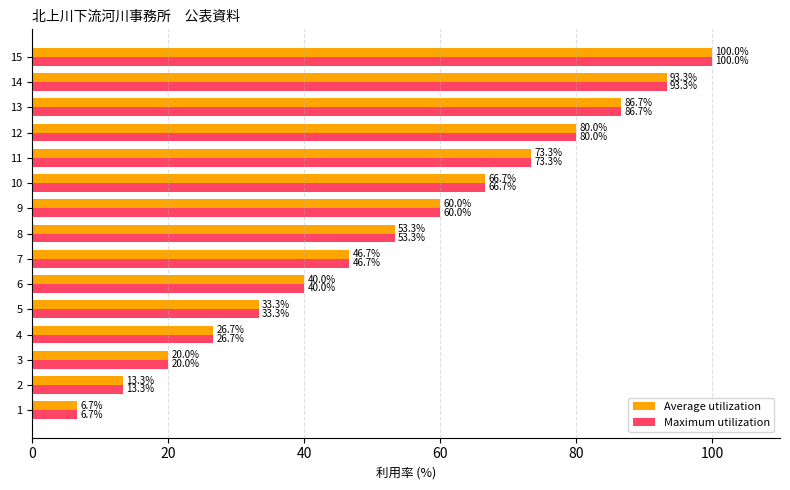

Rank the categories by Maximum utilization value from lowest to highest.

1, 2, 3, 4, 5, 6, 7, 8, 9, 10, 11, 12, 13, 14, 15